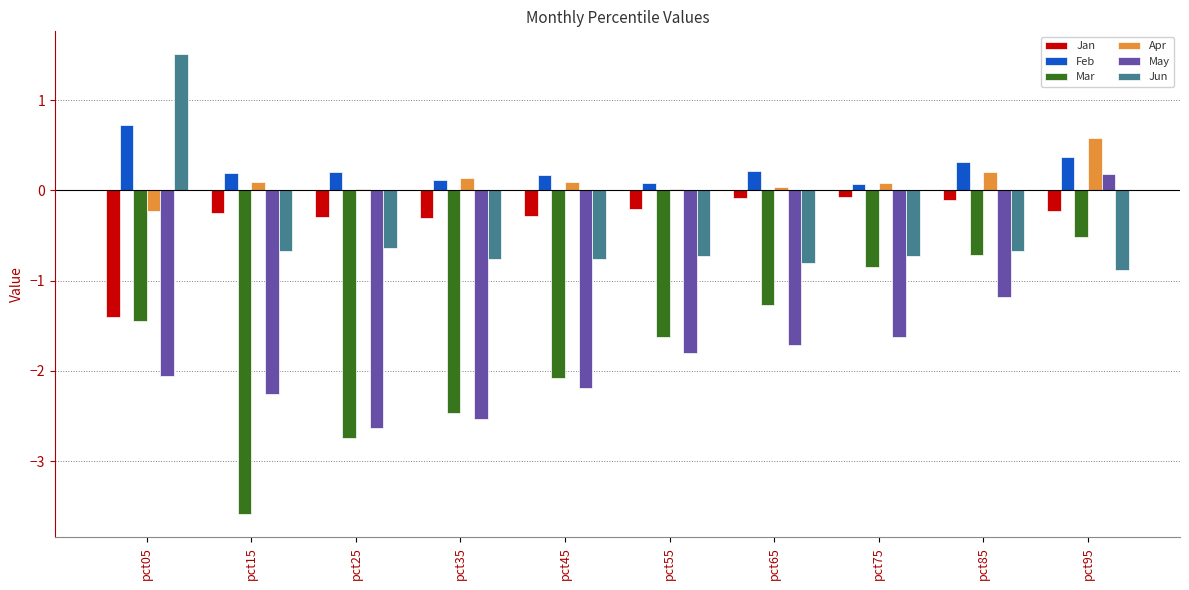

Which category has the highest value in the May series?

pct95